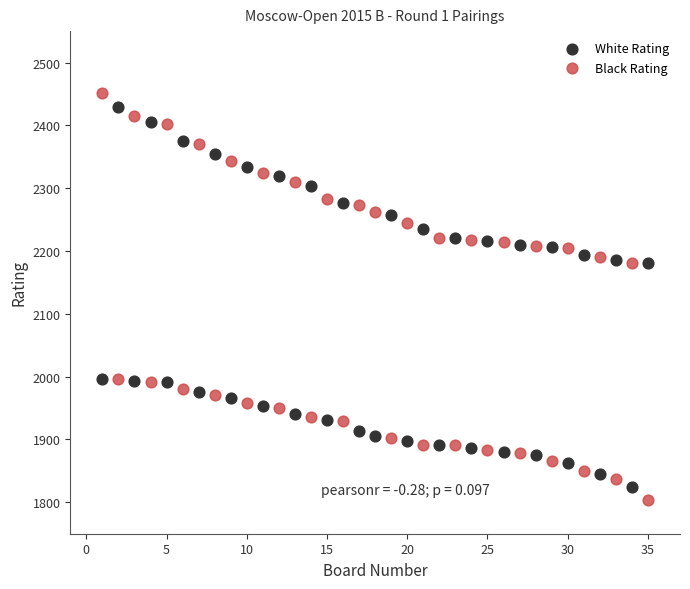

Which series contains the highest Y value?

Black Rating